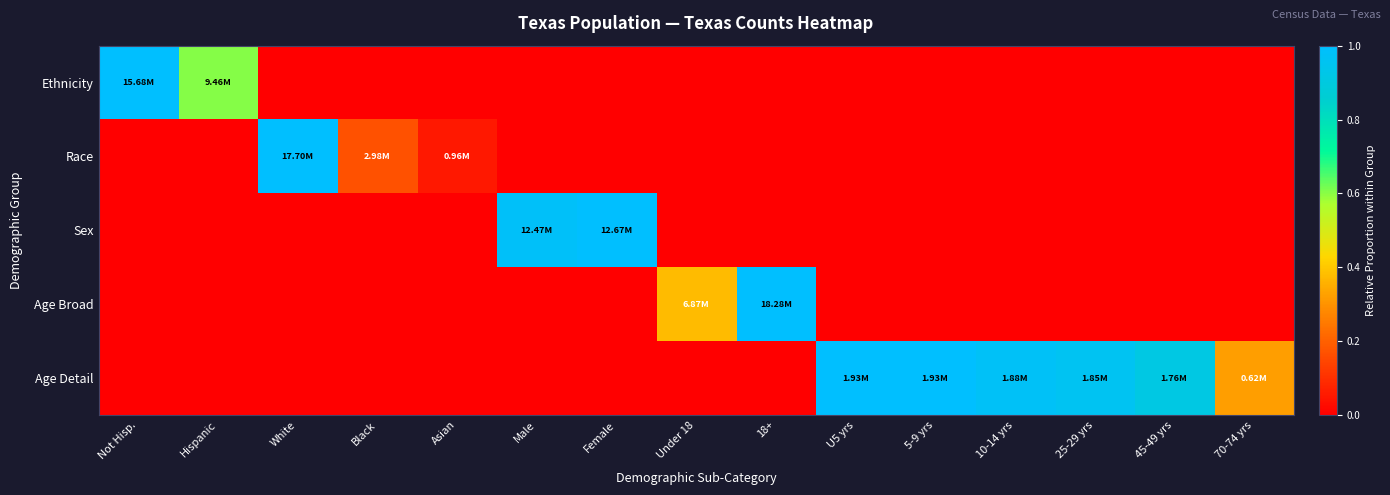

Reading left to right, extract all data points from this chart.

Ethnicity: Not Hisp.=1.0	Hispanic=0.6	White=0.0	Black=0.0	Asian=0.0	Male=0.0	Female=0.0	Under 18=0.0	18+=0.0	U5 yrs=0.0	5-9 yrs=0.0	10-14 yrs=0.0	25-29 yrs=0.0	45-49 yrs=0.0	70-74 yrs=0.0
Race: Not Hisp.=0.0	Hispanic=0.0	White=1.0	Black=0.2	Asian=0.1	Male=0.0	Female=0.0	Under 18=0.0	18+=0.0	U5 yrs=0.0	5-9 yrs=0.0	10-14 yrs=0.0	25-29 yrs=0.0	45-49 yrs=0.0	70-74 yrs=0.0
Sex: Not Hisp.=0.0	Hispanic=0.0	White=0.0	Black=0.0	Asian=0.0	Male=1.0	Female=1.0	Under 18=0.0	18+=0.0	U5 yrs=0.0	5-9 yrs=0.0	10-14 yrs=0.0	25-29 yrs=0.0	45-49 yrs=0.0	70-74 yrs=0.0
Age Broad: Not Hisp.=0.0	Hispanic=0.0	White=0.0	Black=0.0	Asian=0.0	Male=0.0	Female=0.0	Under 18=0.4	18+=1.0	U5 yrs=0.0	5-9 yrs=0.0	10-14 yrs=0.0	25-29 yrs=0.0	45-49 yrs=0.0	70-74 yrs=0.0
Age Detail: Not Hisp.=0.0	Hispanic=0.0	White=0.0	Black=0.0	Asian=0.0	Male=0.0	Female=0.0	Under 18=0.0	18+=0.0	U5 yrs=1.0	5-9 yrs=1.0	10-14 yrs=1.0	25-29 yrs=1.0	45-49 yrs=0.9	70-74 yrs=0.3